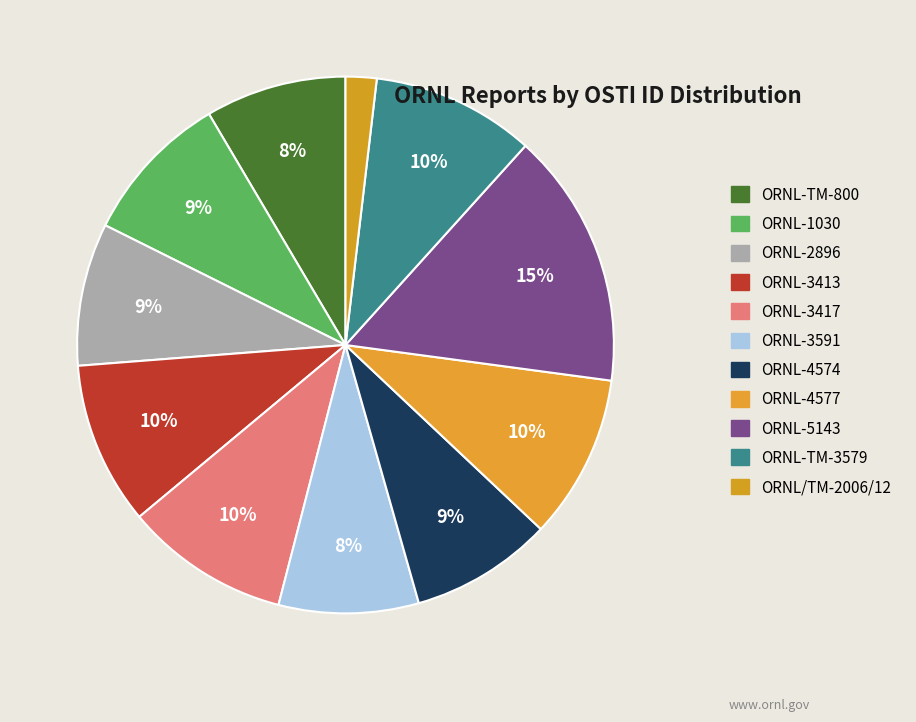

What portion of the pie excludes ORNL-1030?

90.9%